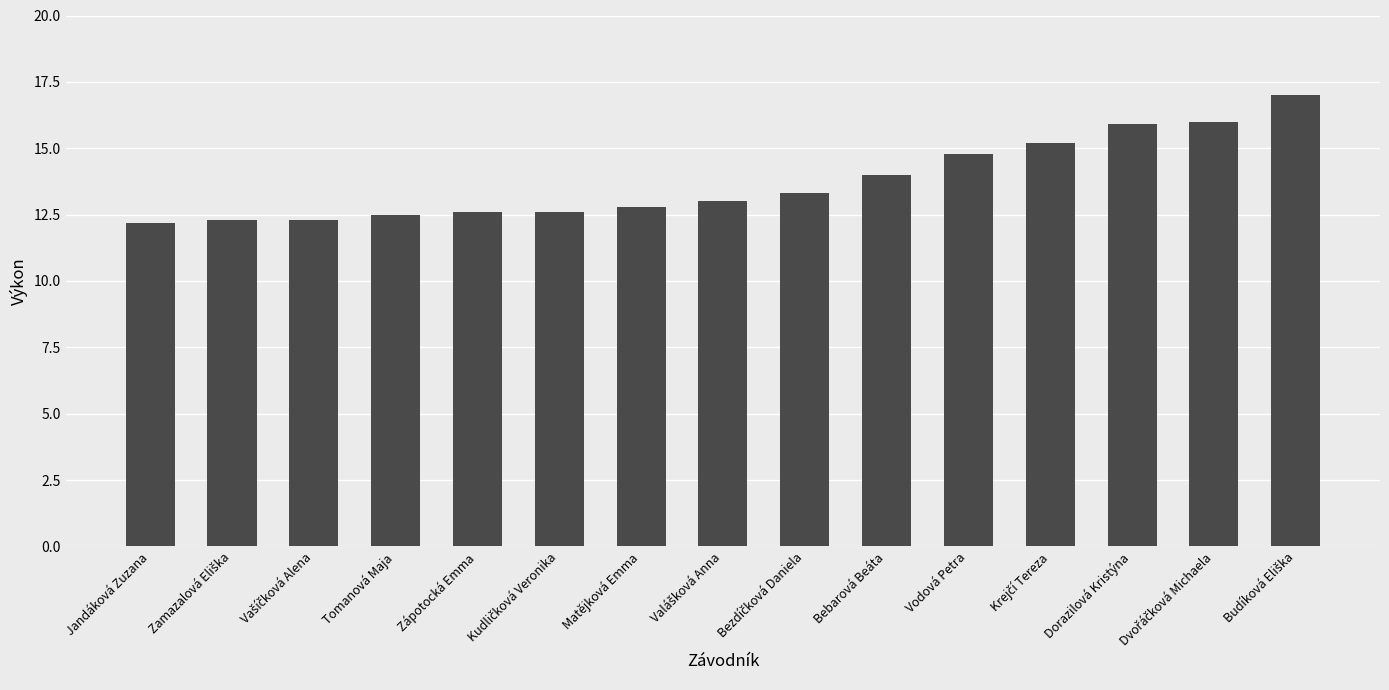

What is the difference between the second highest and second lowest values?

3.7